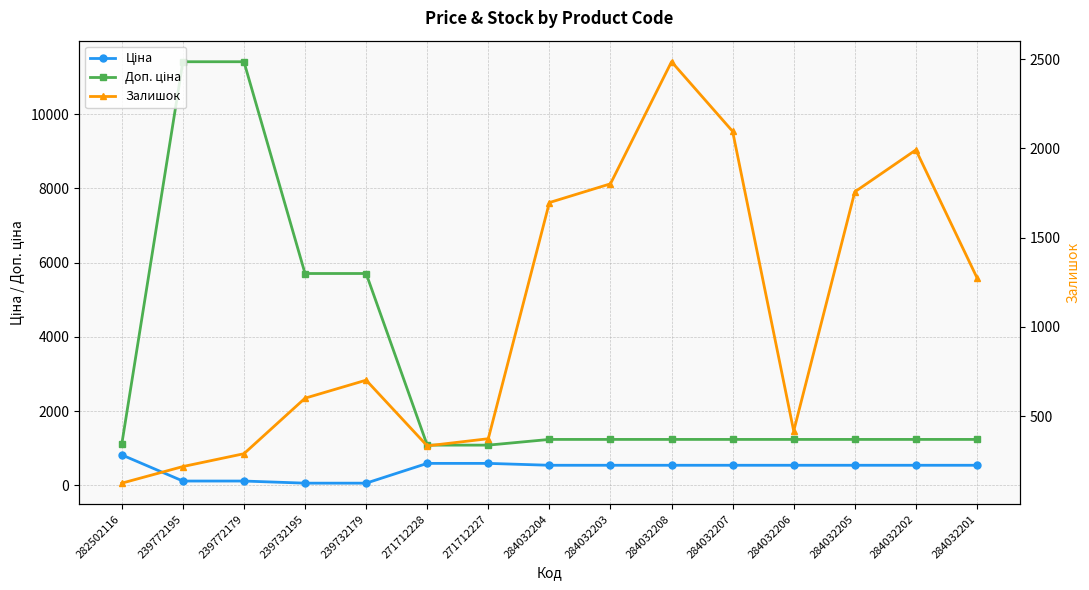

What is the label of the 7th point from the left?

271712227